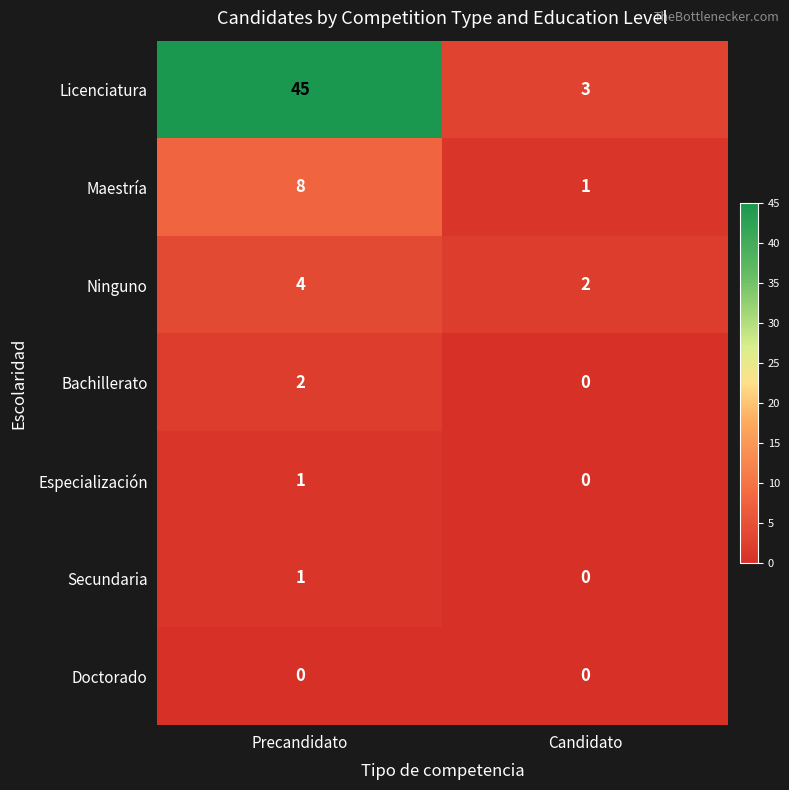

What is the greatest value displayed?

45